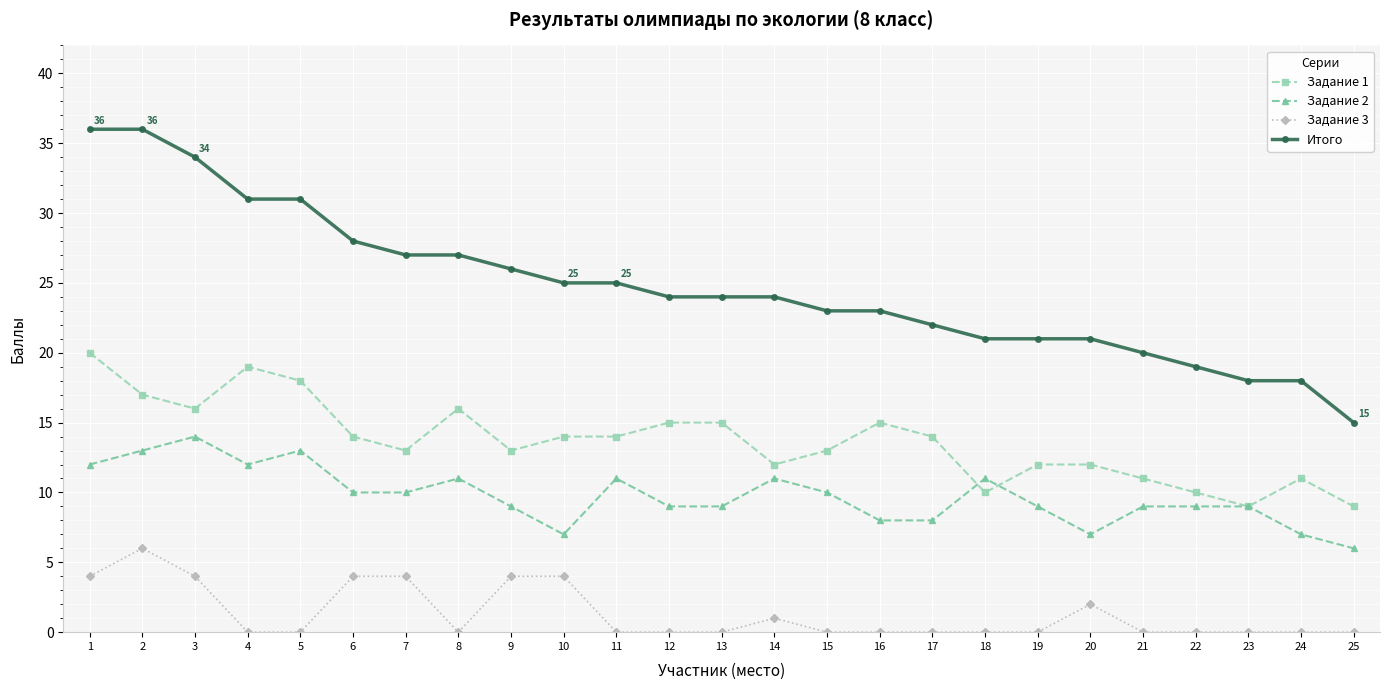

The Задание 3 series shows 4 at 6. True or false?

True